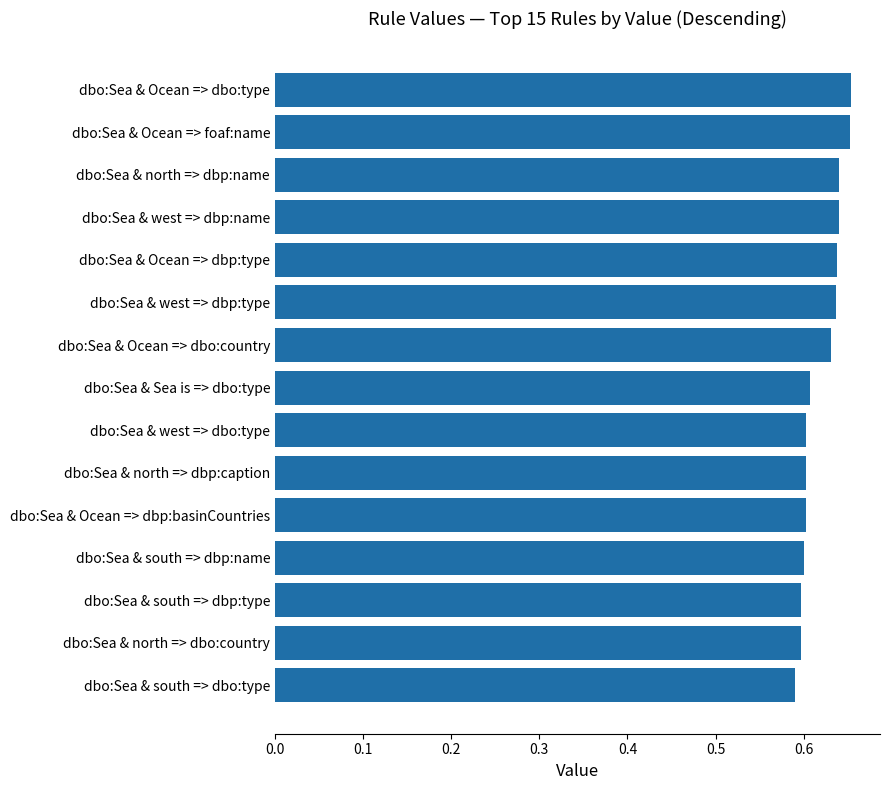

Count the number of categories in the chart.

15